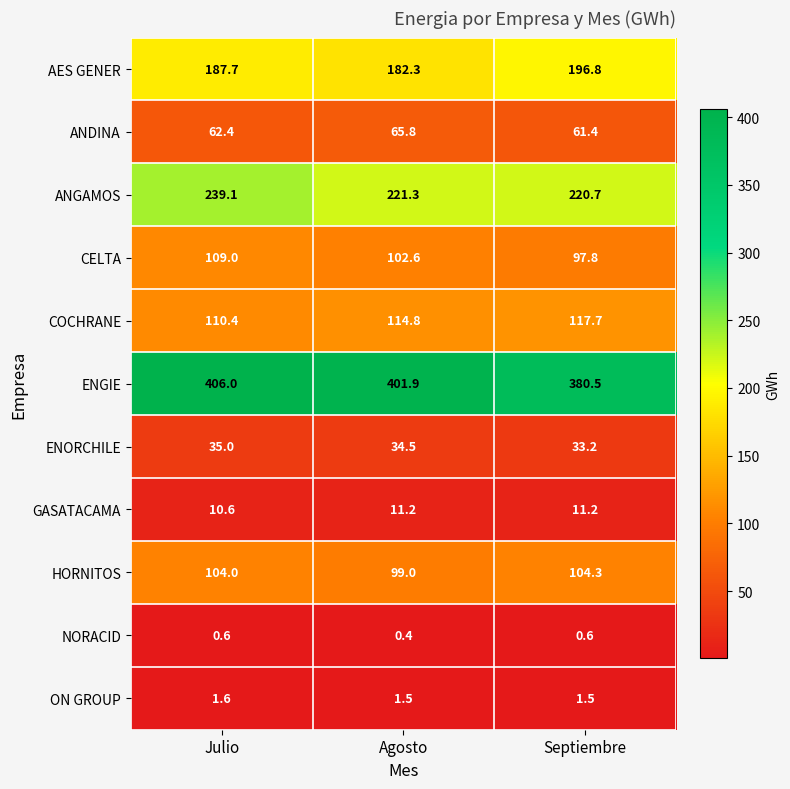

Where does the ENORCHILE series first go above 34?

Julio